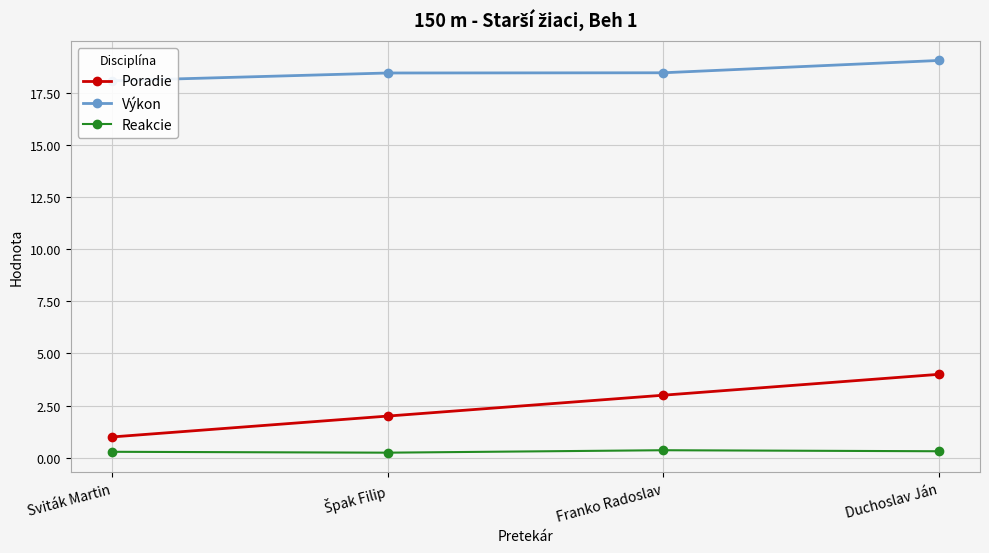

True or false: Reakcie has a value of 0.4 at Franko Radoslav.

True